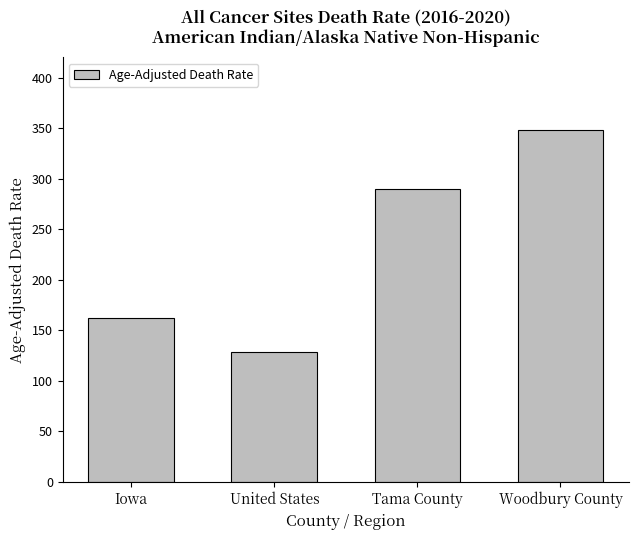

What is the change in value from Iowa to Woodbury County?

+185.8